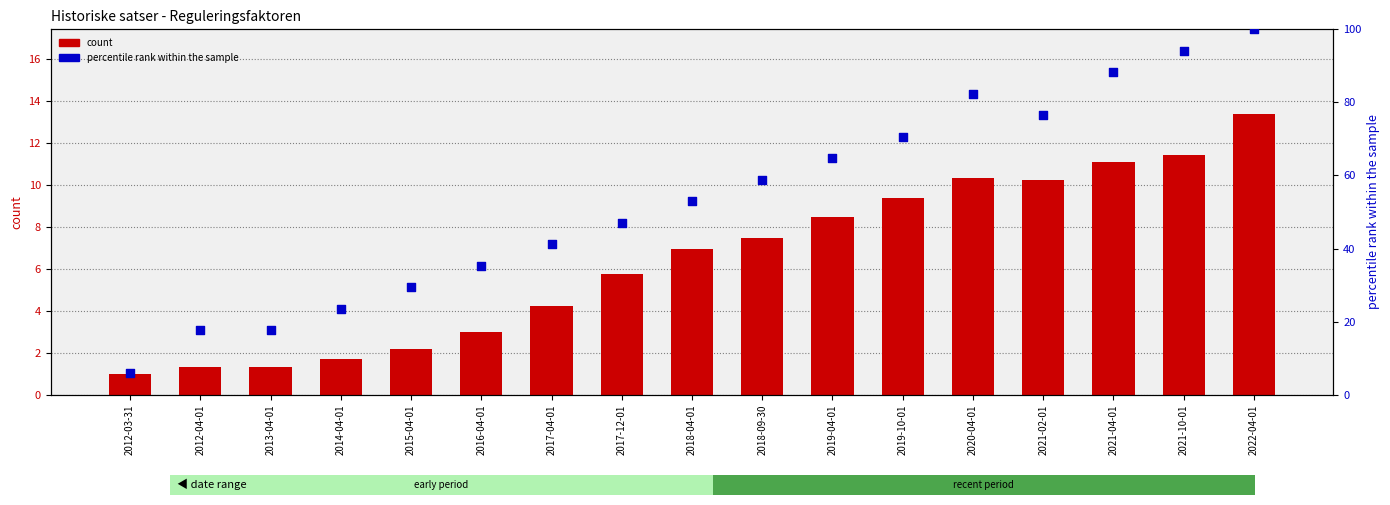

At which category is the sum across all series the highest?

2022-04-01